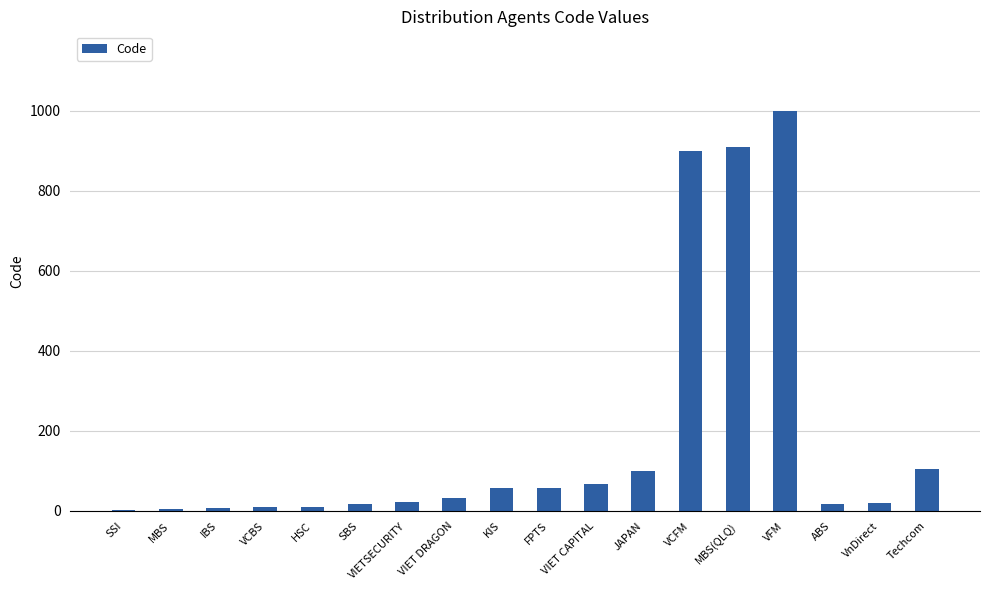

What is the change in value from MBS to IBS?

+2